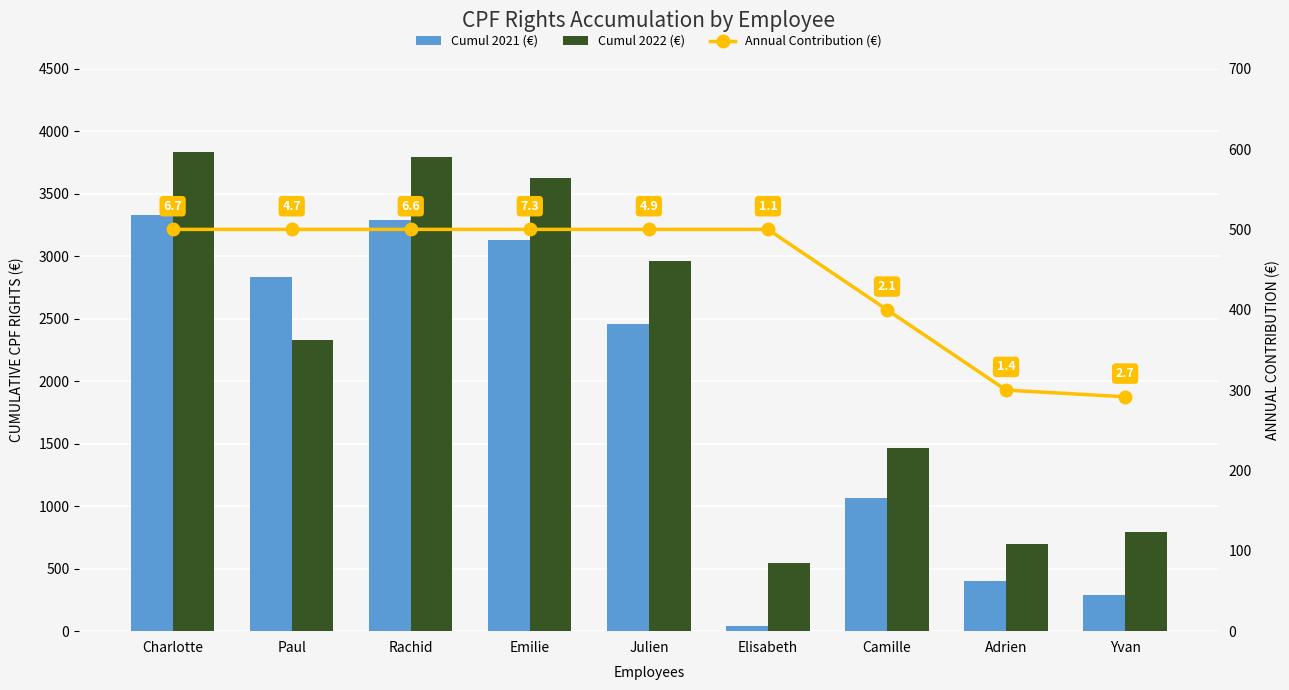

What is the difference between the maximum and second lowest values in the Cumul 2022 (€) series?

3133.3